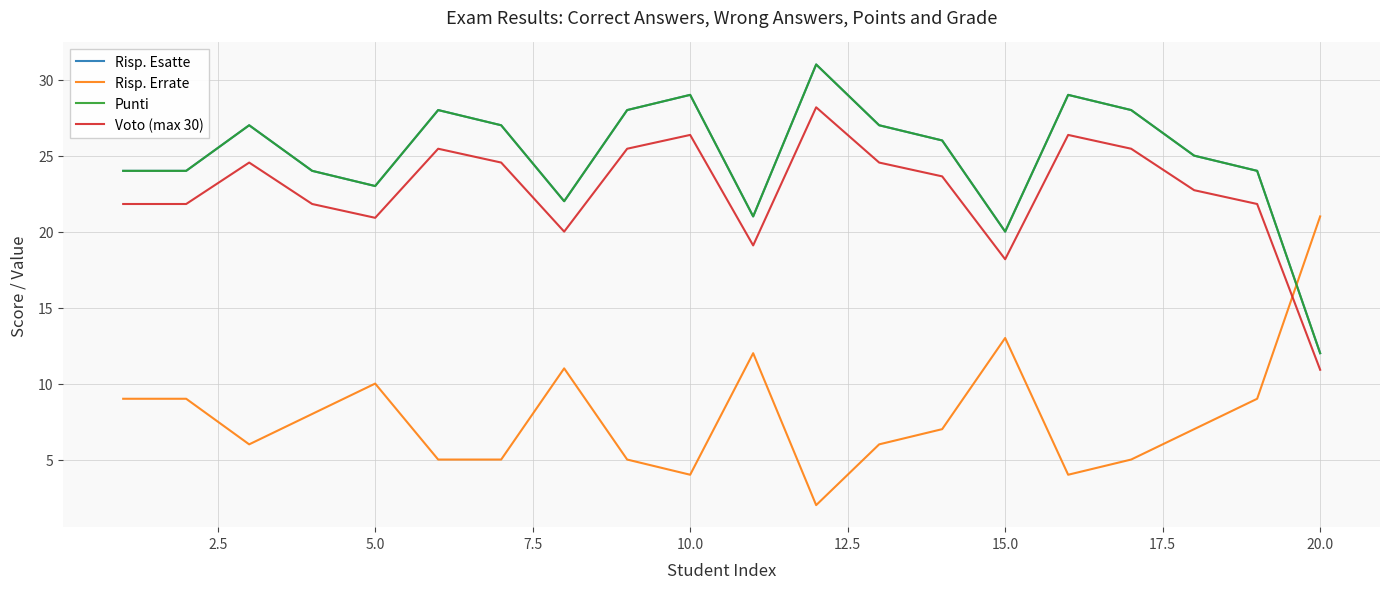

What is the maximum value for Risp. Errate?

21.0